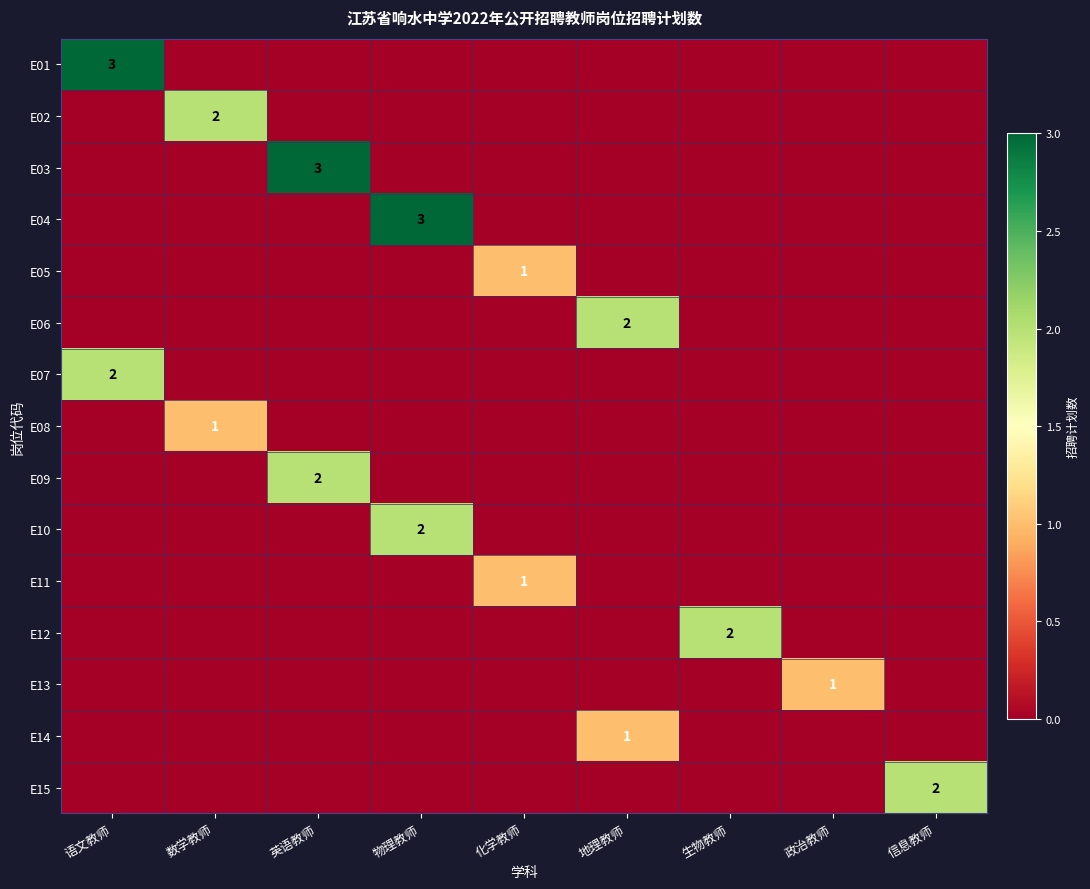

At how many categories does at least one series exceed 0?

9